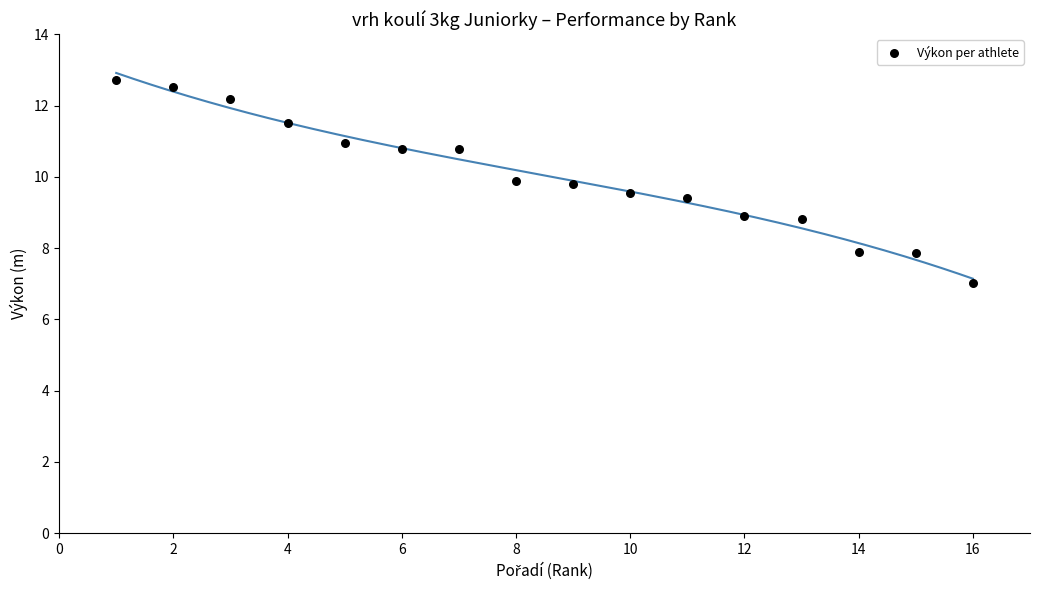

What is the range of Y values (max minus min)?

5.7